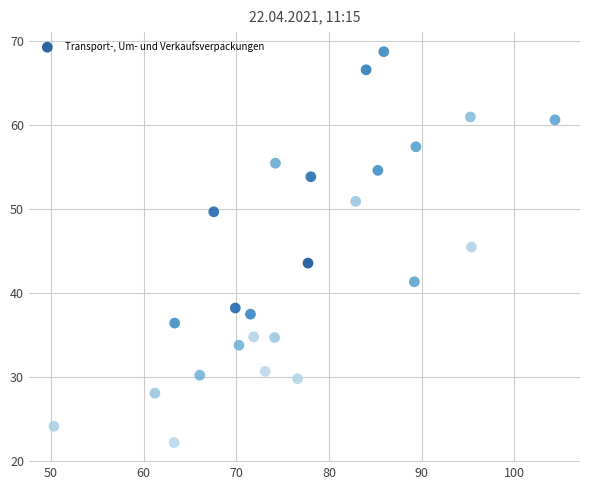

What is the range of X values (max minus min)?

54.0